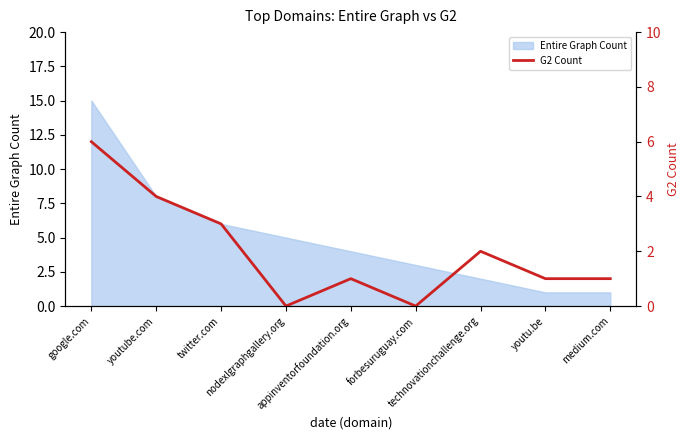

How many data points are less than 1?

2